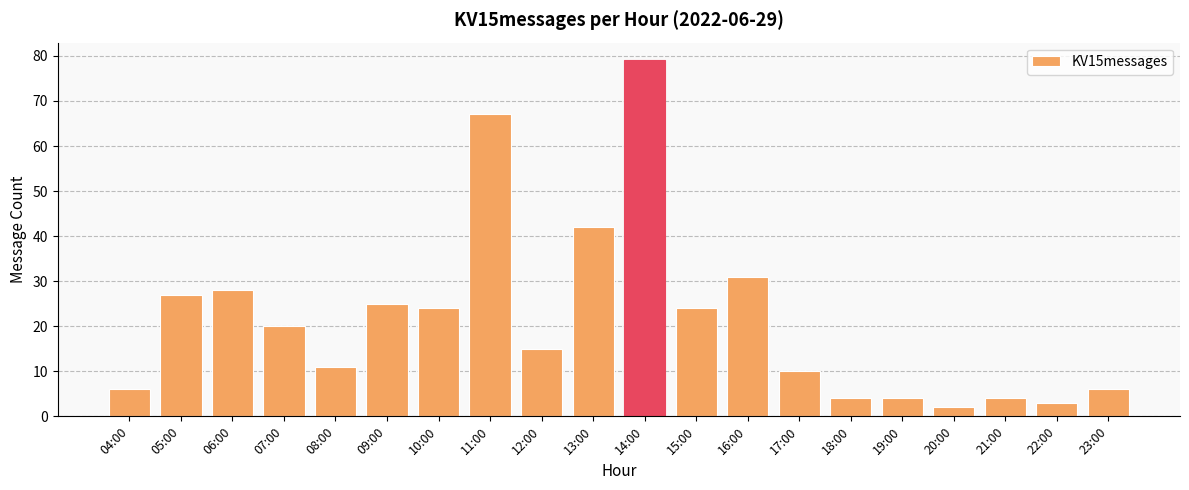

Which label corresponds to the smallest value in the chart?

20:00